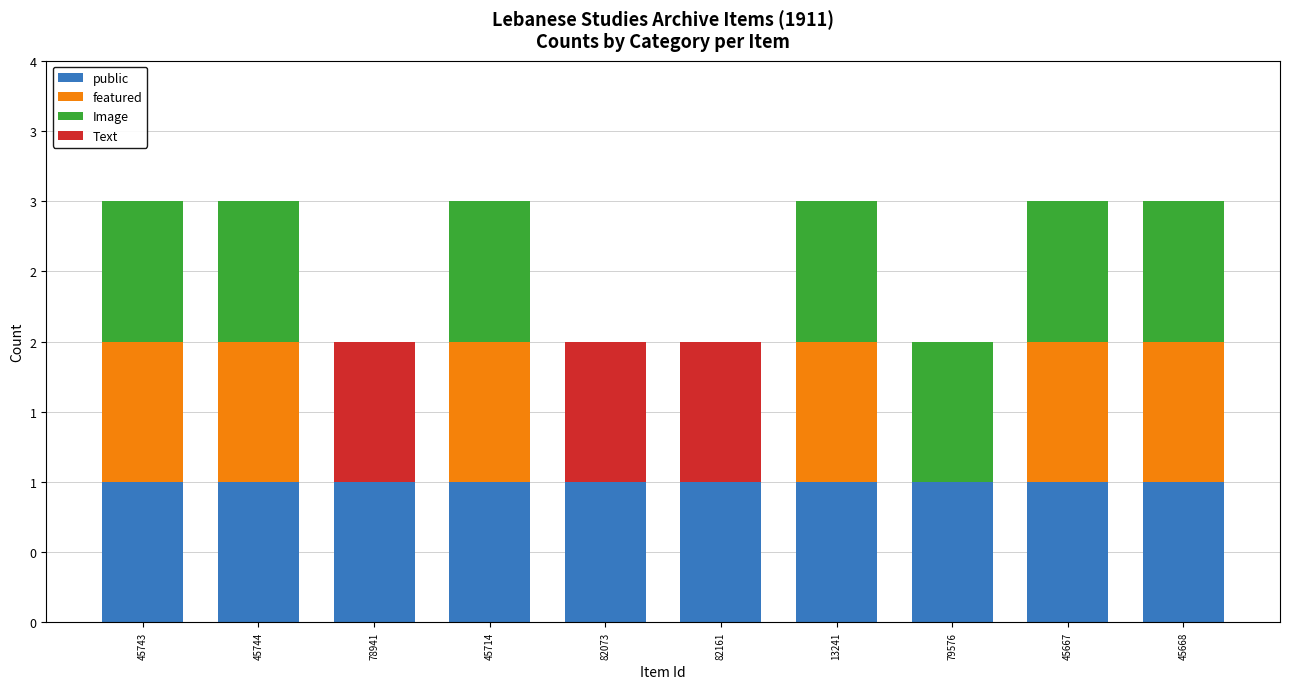

Between 82073 and 45668, which series saw the biggest shift?

featured